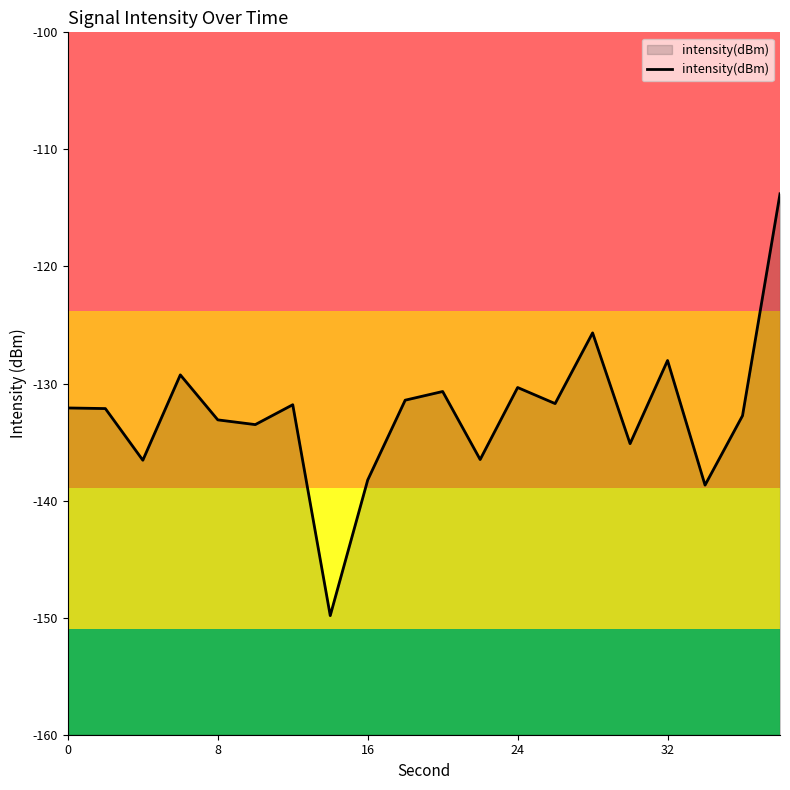

How many series are shown in this chart?

1